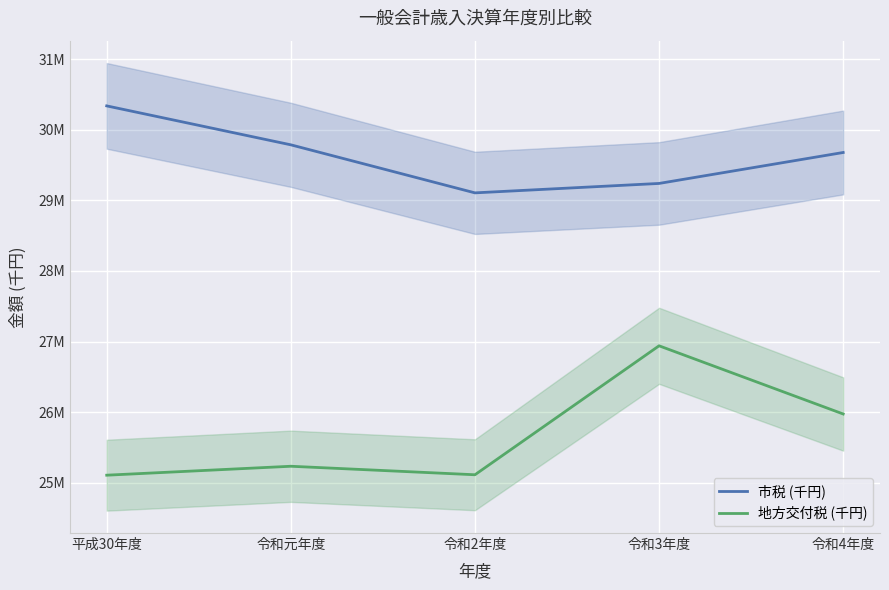

Rank the series by their maximum value, from lowest to highest.

地方交付税 (千円), 市税 (千円)